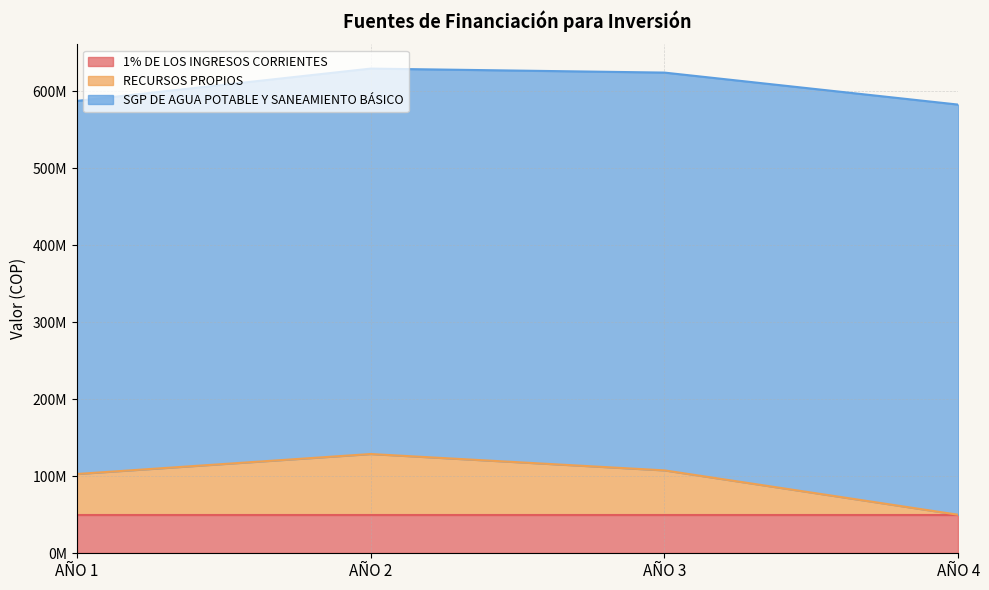

What is the average value of the 1% DE LOS INGRESOS CORRIENTES series?

50000000